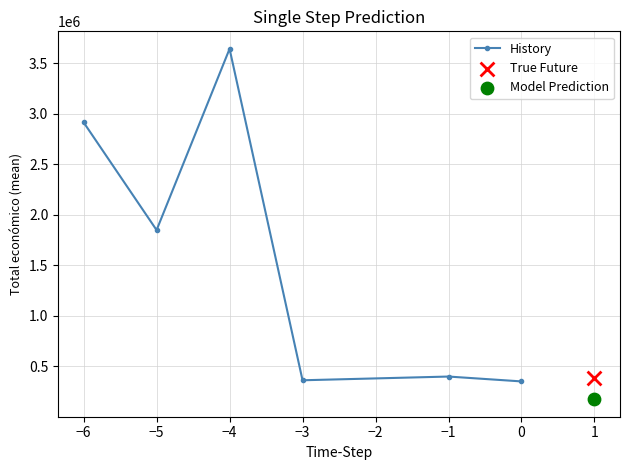

The value of History at −6 is 4183261.8. True or false?

False